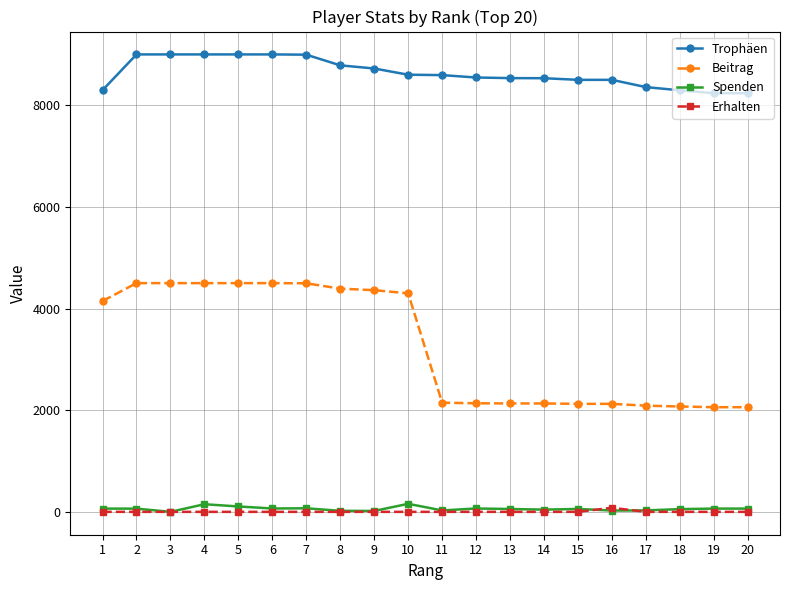

What is the sum of all Erhalten values?

80